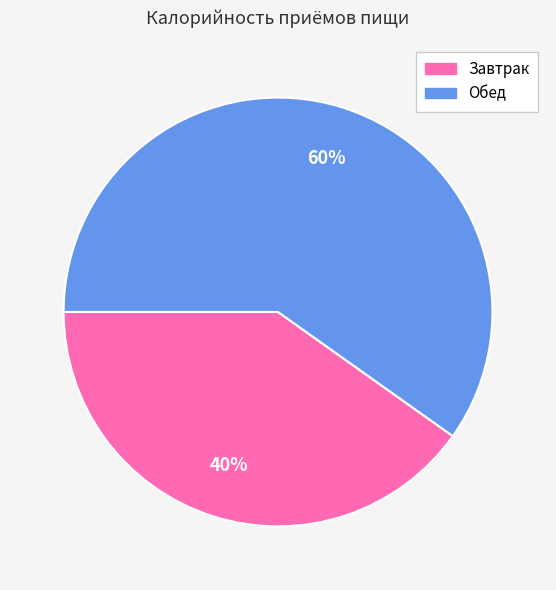

How many slices are in this pie chart?

2